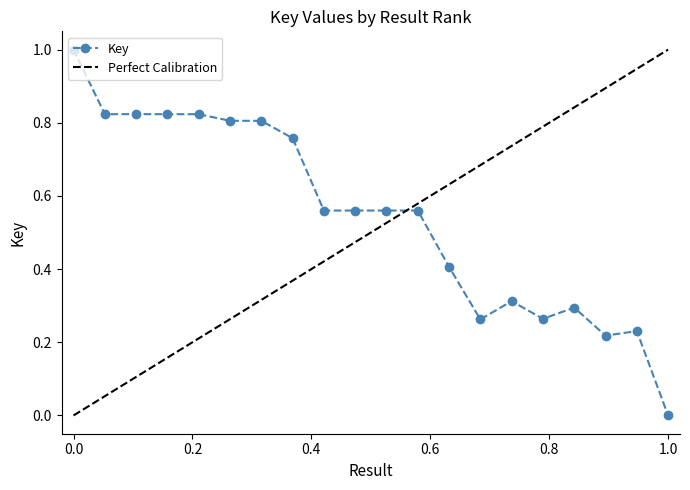

What value does the data have at 16?

0.3